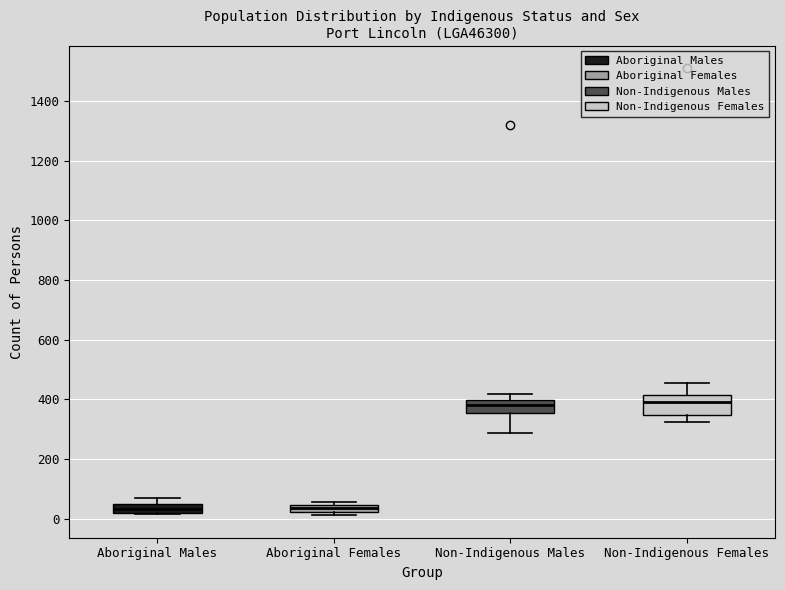

Where is the lower edge of the box for Aboriginal Females on the y-axis? The values are not printed on the chart, so give them approximately, as read against the axis.

20